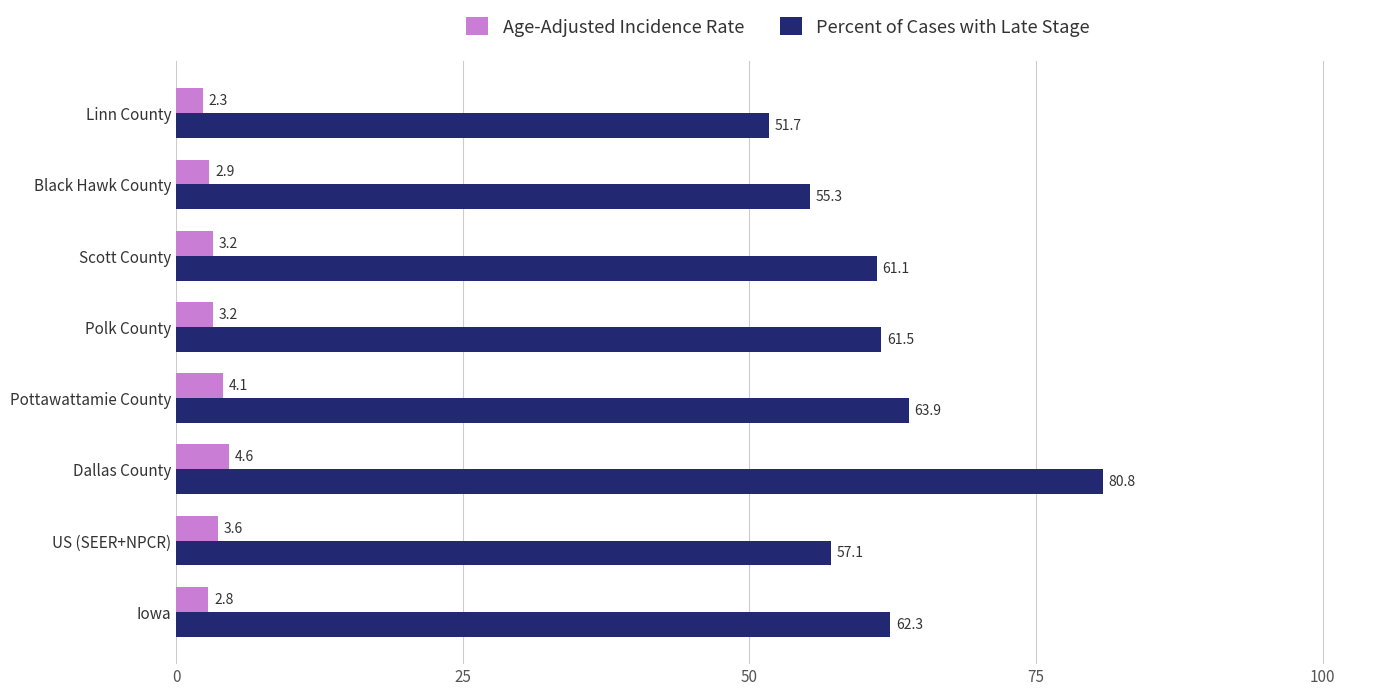

Rank the categories by Percent of Cases with Late Stage value from highest to lowest.

Dallas County, Pottawattamie County, Iowa, Polk County, Scott County, US (SEER+NPCR), Black Hawk County, Linn County